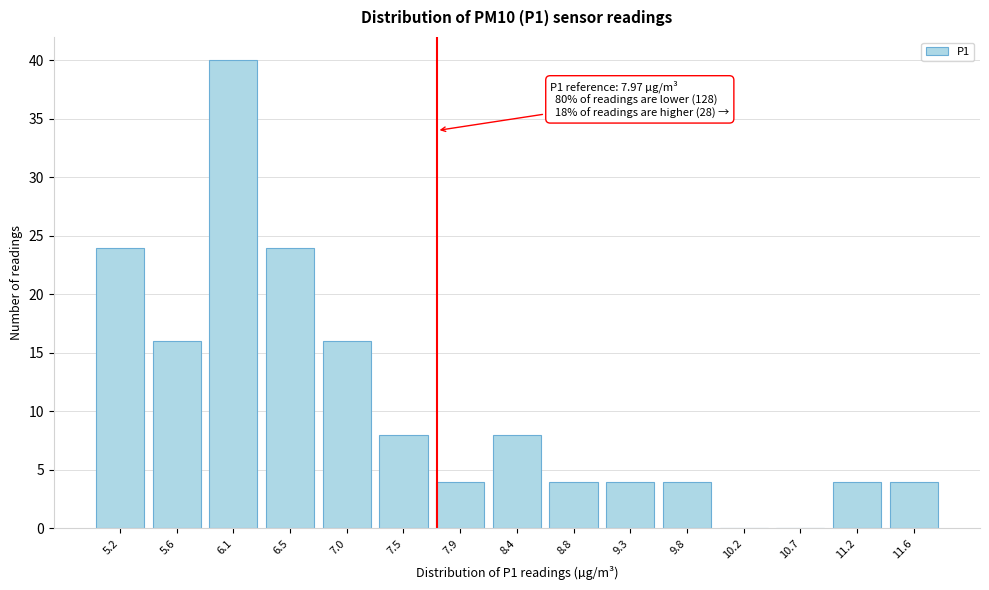

Reading left to right, extract all data points from this chart.

5.2=24	5.6=16	6.1=40	6.5=24	7.0=16	7.5=8	7.9=4	8.4=8	8.8=4	9.3=4	9.8=4	10.2=0	10.7=0	11.2=4	11.6=4